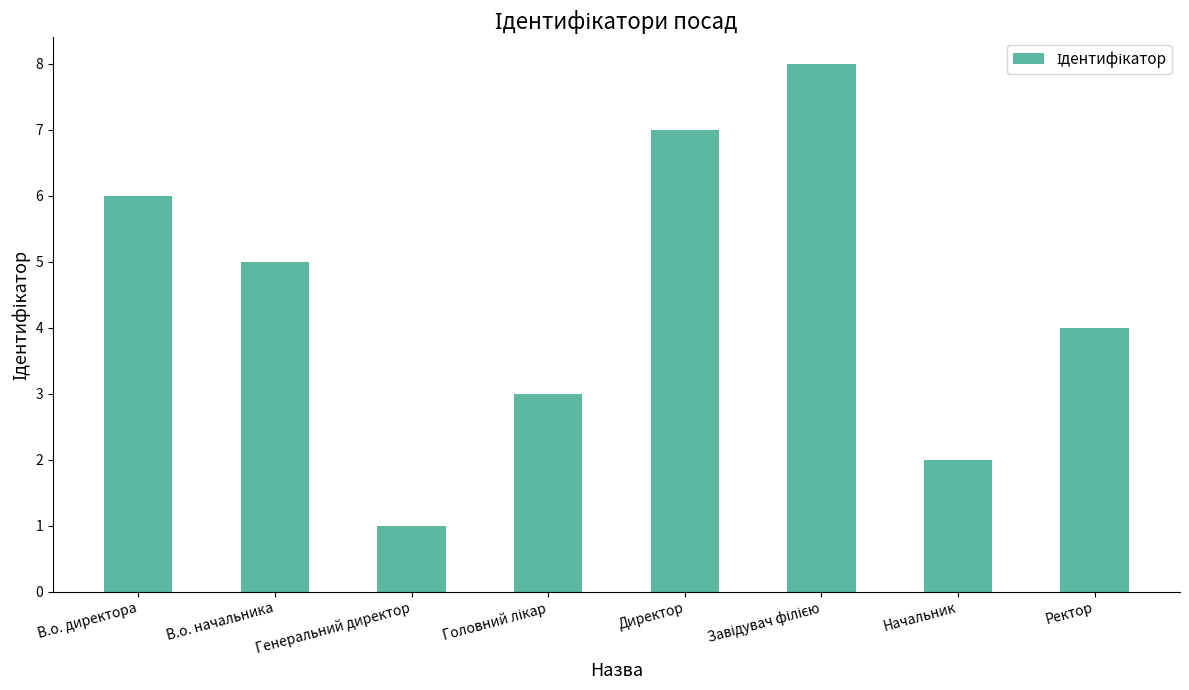

Reading right to left, list all the values displayed in this chart.

4	2	8	7	3	1	5	6